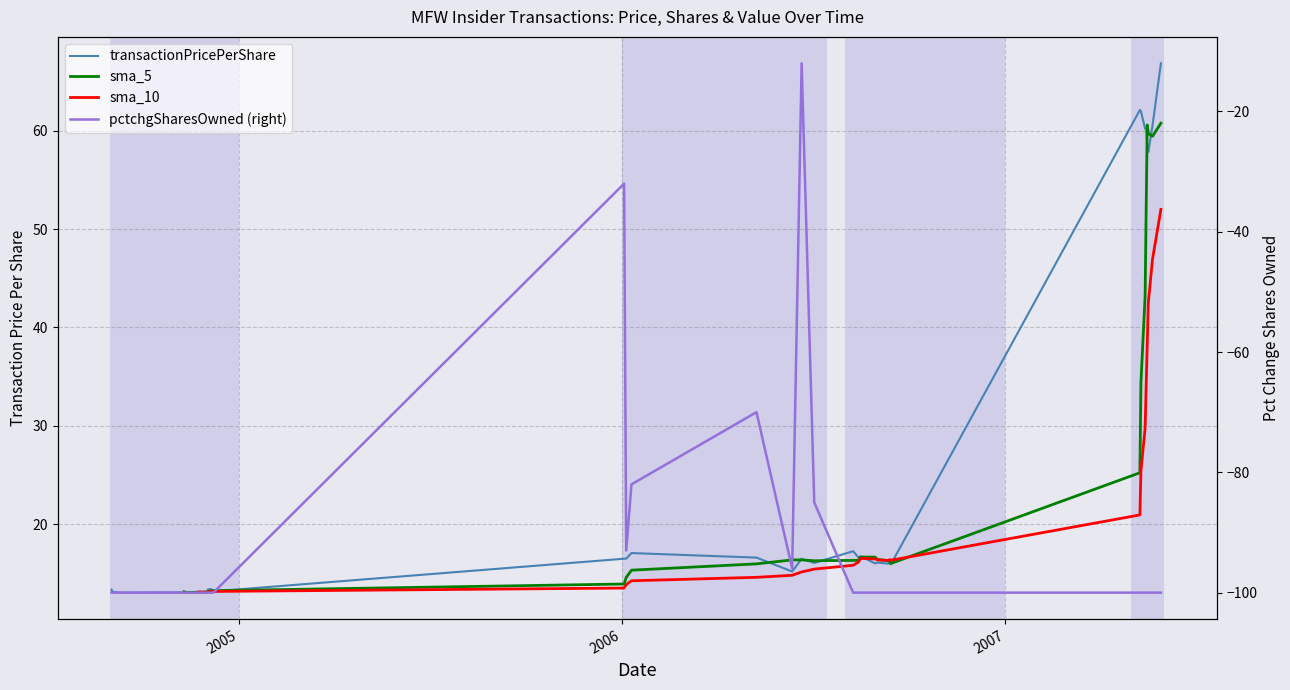

In pctchgSharesOwned (right), how many points are higher than both neighbors (excluding endpoints)?

3